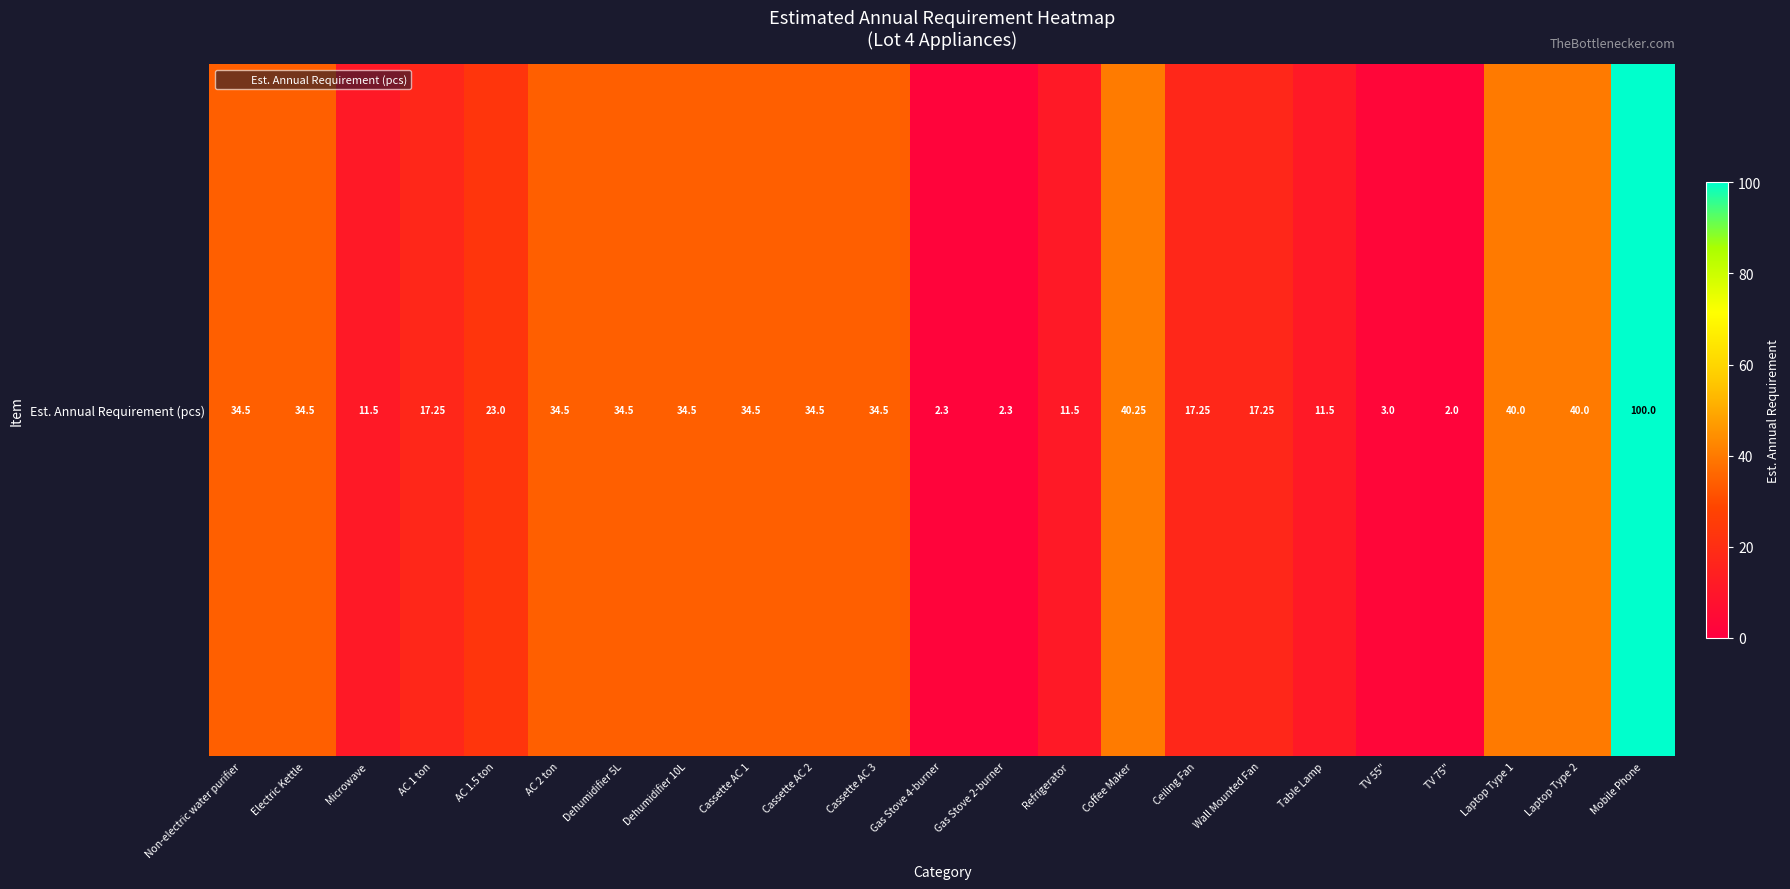

The chart shows a value of 34.5 at Cassette AC 3. True or false?

True